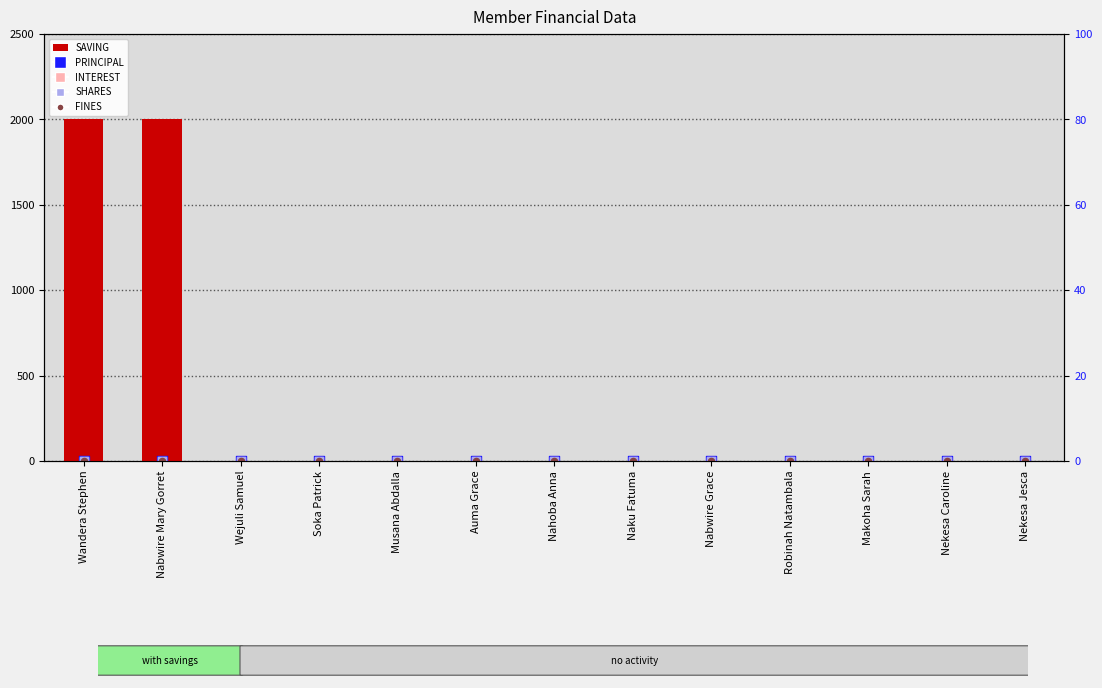

What are all the series names shown in the legend?

SAVING, PRINCIPAL, INTEREST, SHARES, FINES